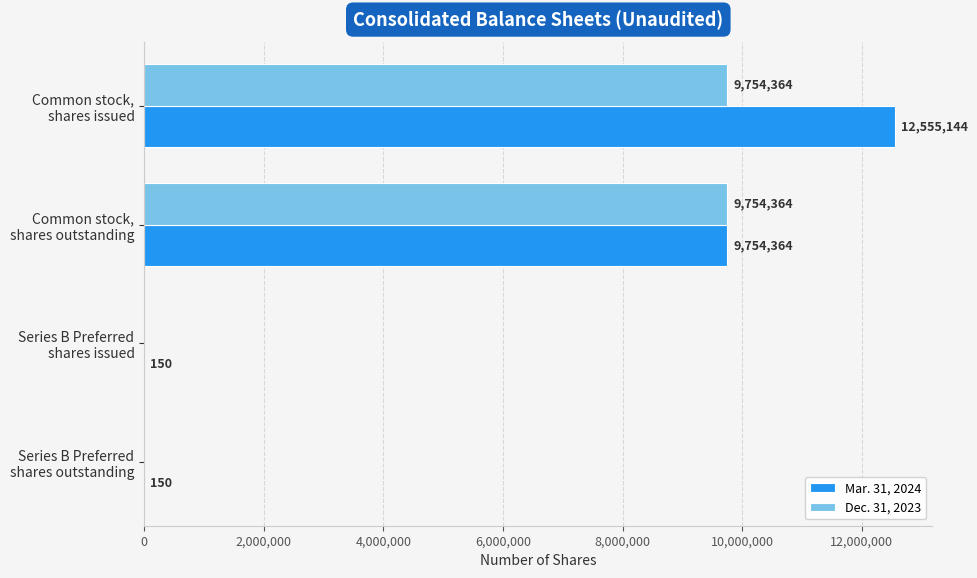

What is the sum of all Mar. 31, 2024 values?

22309808